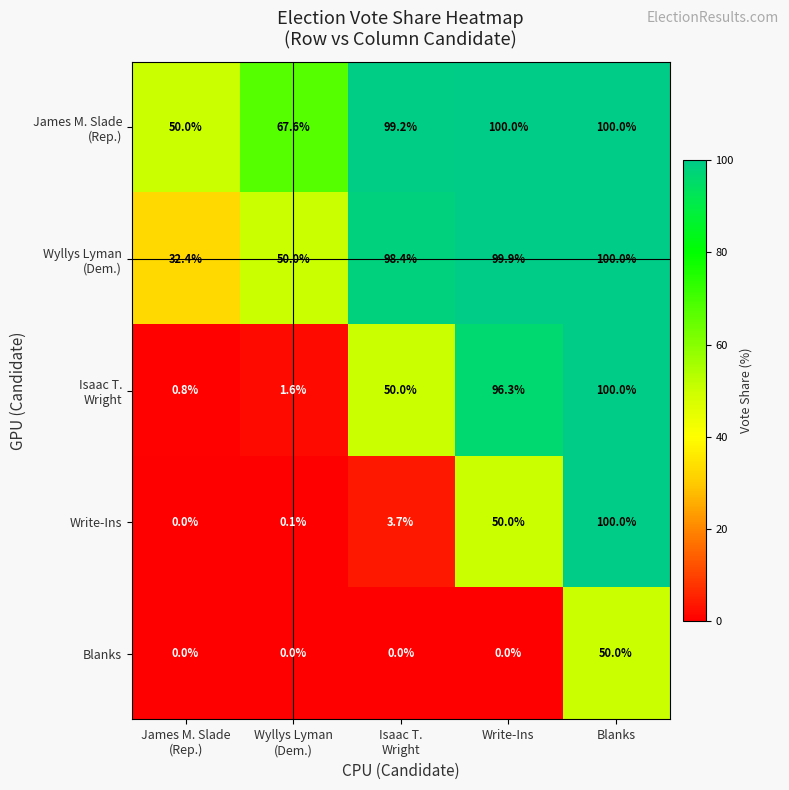

At which category is the sum across all series the highest?

Blanks